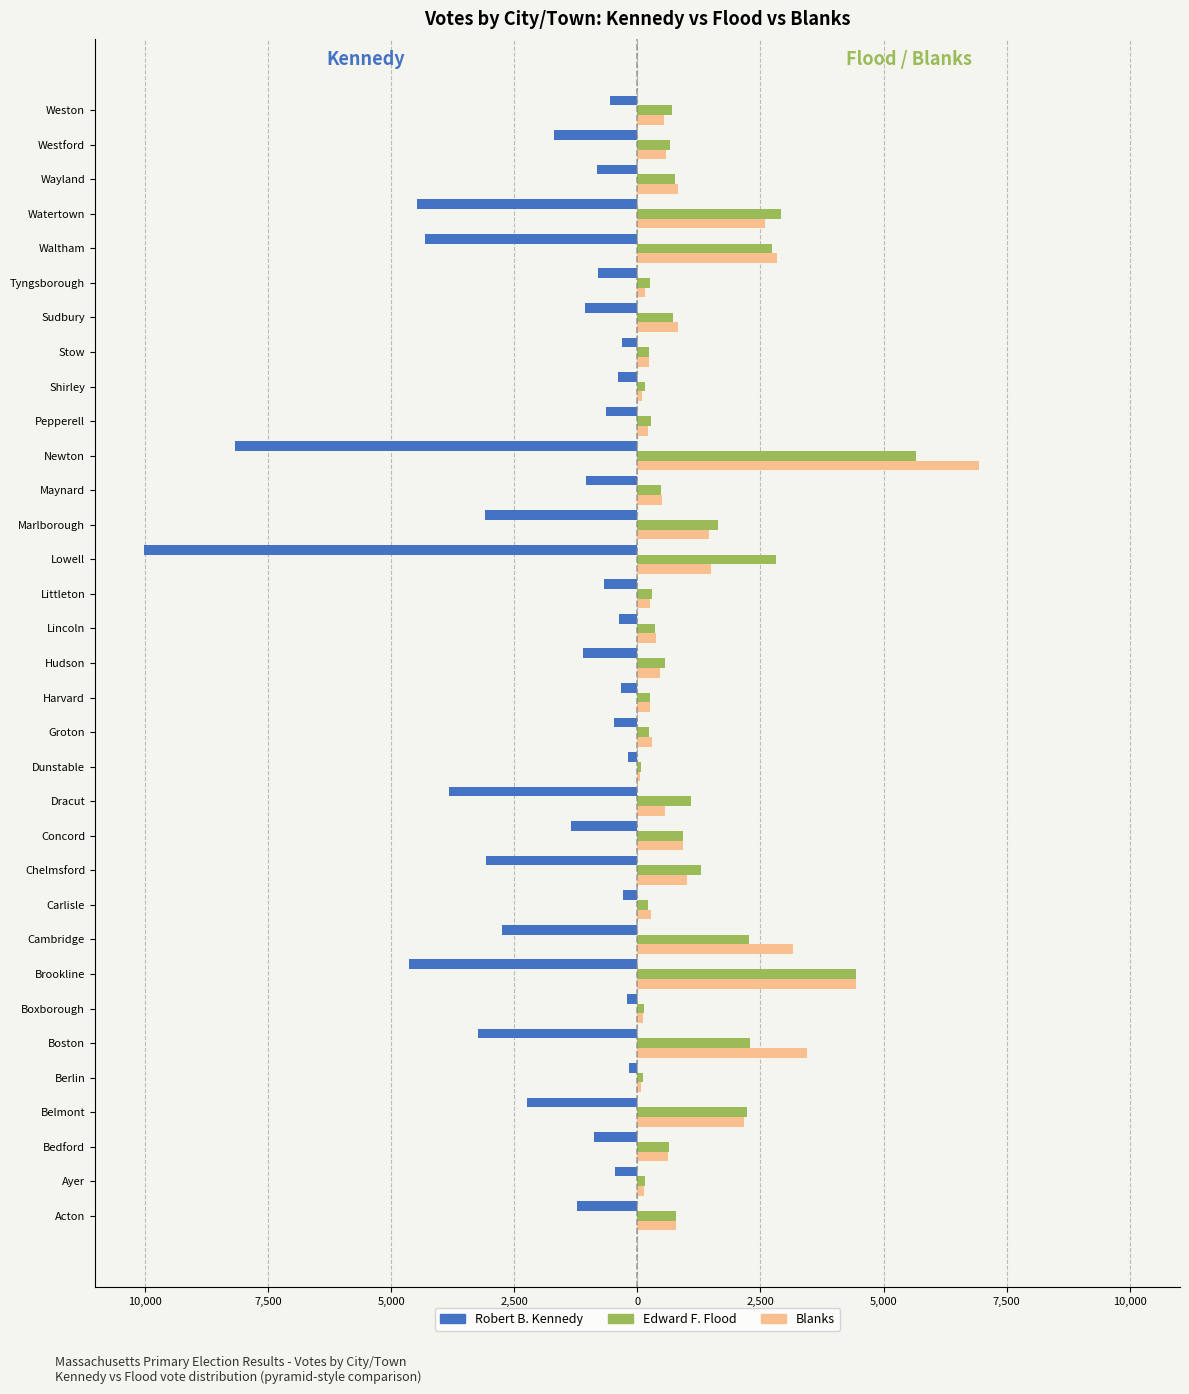

Reading left to right, list all the values displayed in this chart.

Robert B. Kennedy: -1222	-453	-874	-2247	-171	-3246	-205	-4632	-2744	-286	-3068	-1354	-3837	-198	-478	-333	-1108	-372	-673	-10020	-3092	-1049	-8177	-633	-388	-318	-1062	-795	-4323	-4471	-820	-1690	-558
Edward F. Flood: 792	150	641	2230	120	2288	128	4444	2260	221	1290	916	1092	66	230	249	565	362	301	2817	1635	485	5668	285	149	227	730	248	2729	2908	770	659	694
Blanks: 781	125	612	2165	75	3444	113	4446	3166	267	1017	927	557	54	296	258	462	385	259	1493	1449	506	6937	215	98	230	824	149	2828	2587	828	584	537